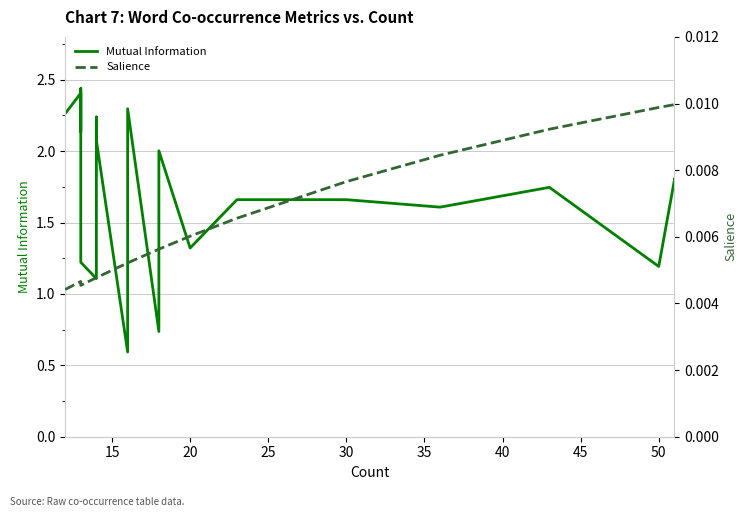

What is the difference between the highest and lowest values at 50?

1.2